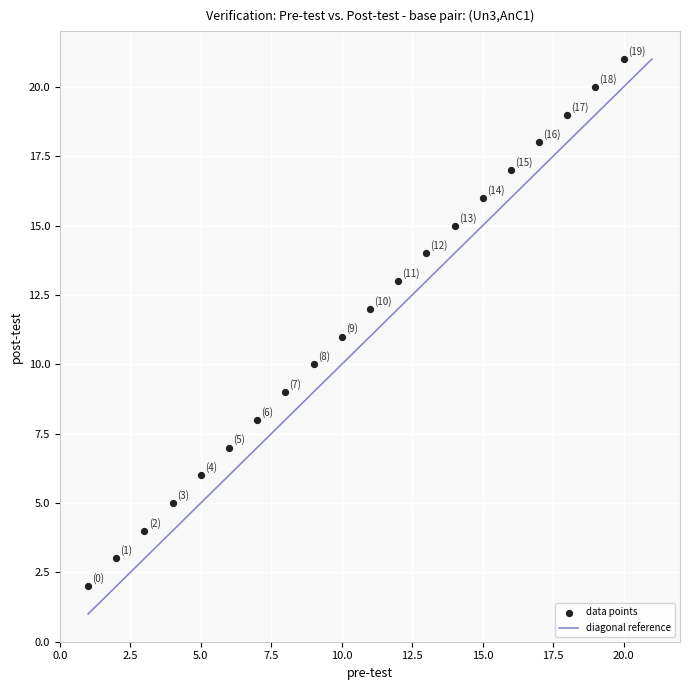

What is the range of Y values (max minus min)?

19